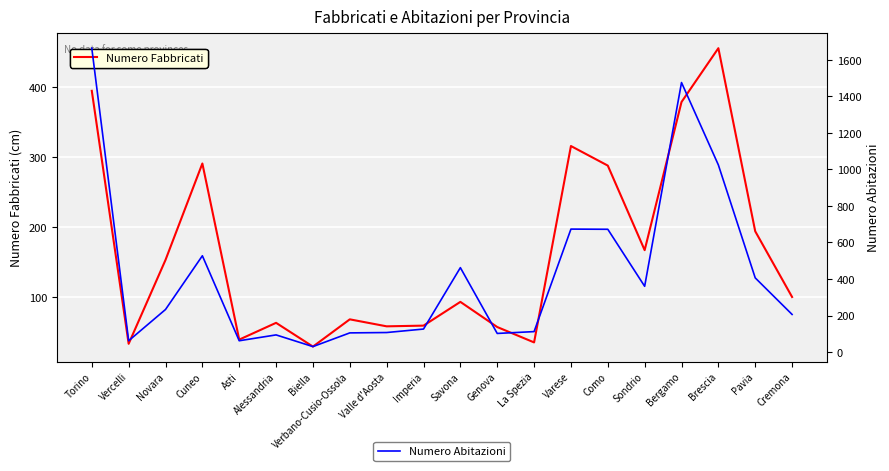

List the series in order of their peak value, lowest first.

Numero Fabbricati, Numero Abitazioni